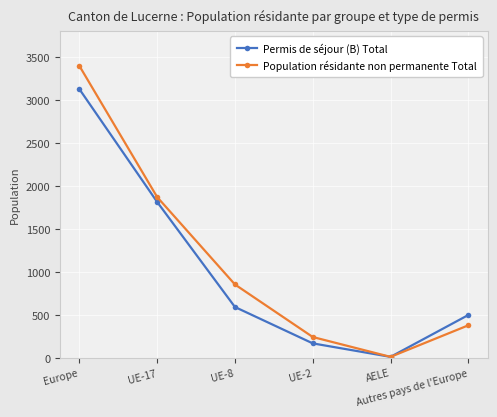

How many interior local valleys does the Population résidante non permanente Total series have?

1